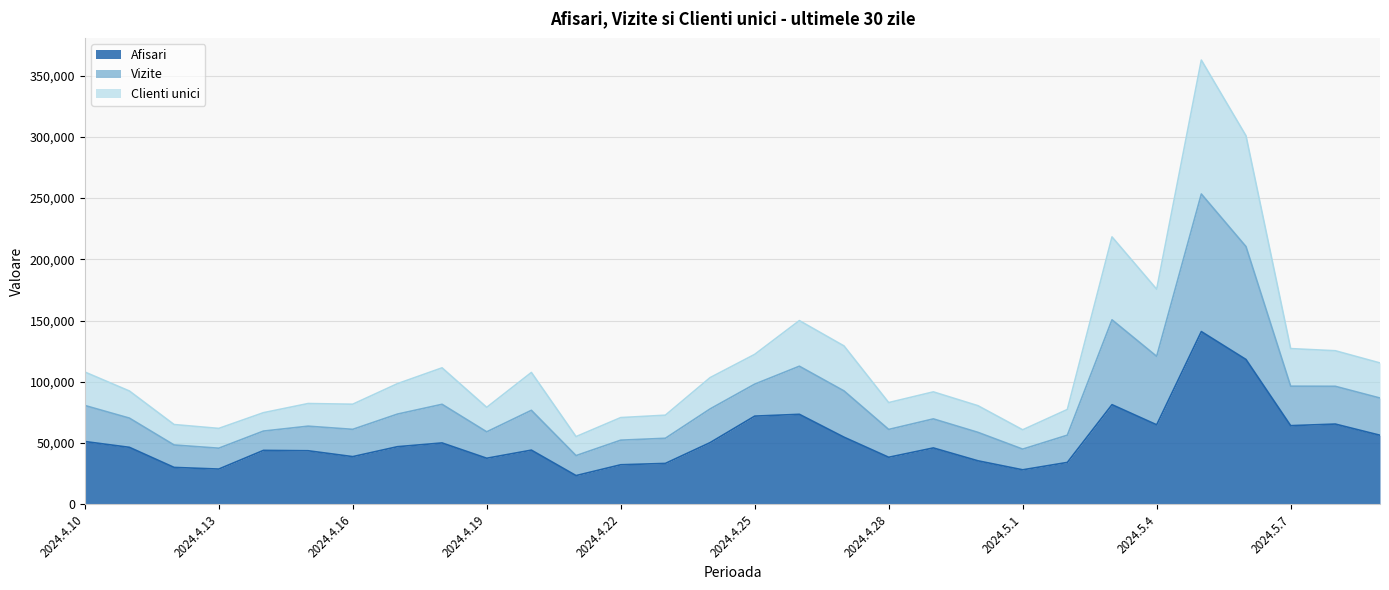

At which label does Afisari first exceed 46513?

2024.4.10